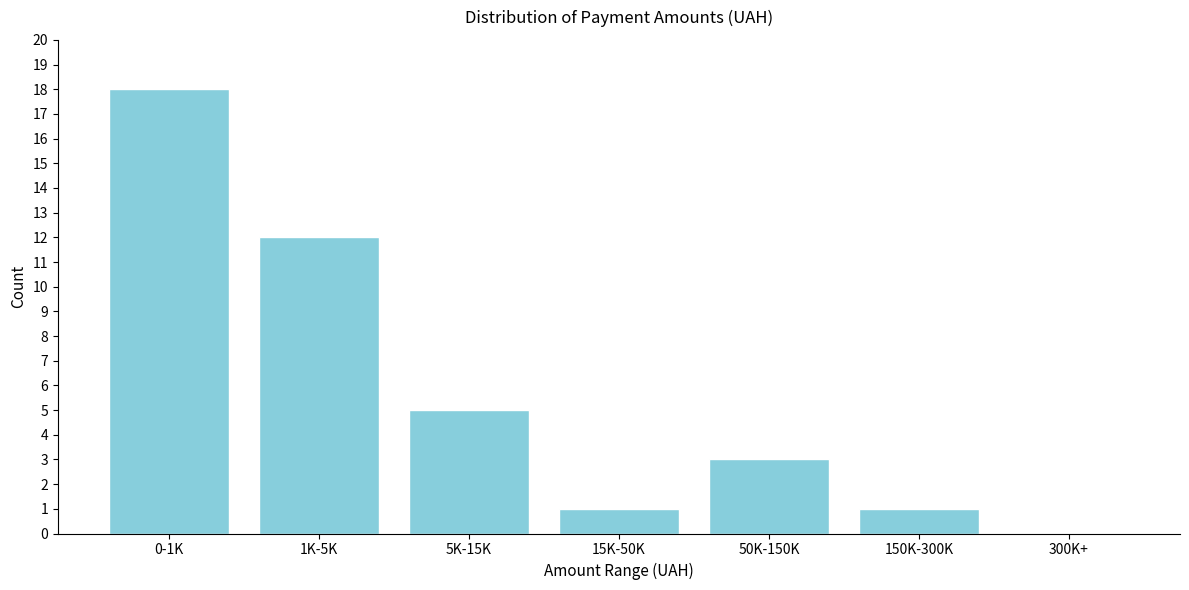

Reading left to right, what are all the values shown in this chart?

0-1K=18	1K-5K=12	5K-15K=5	15K-50K=1	50K-150K=3	150K-300K=1	300K+=0